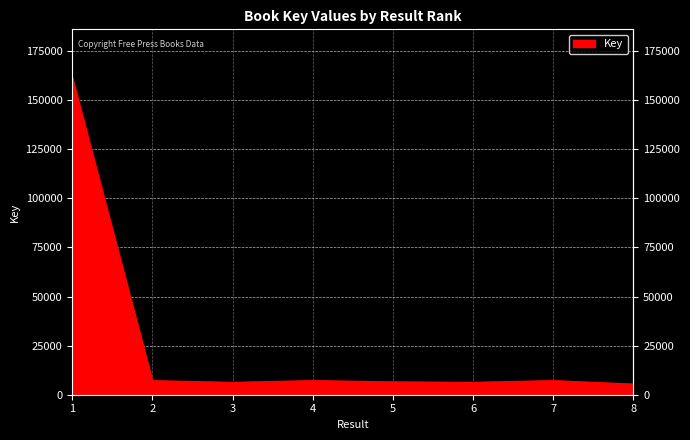

What is the average value?

25988